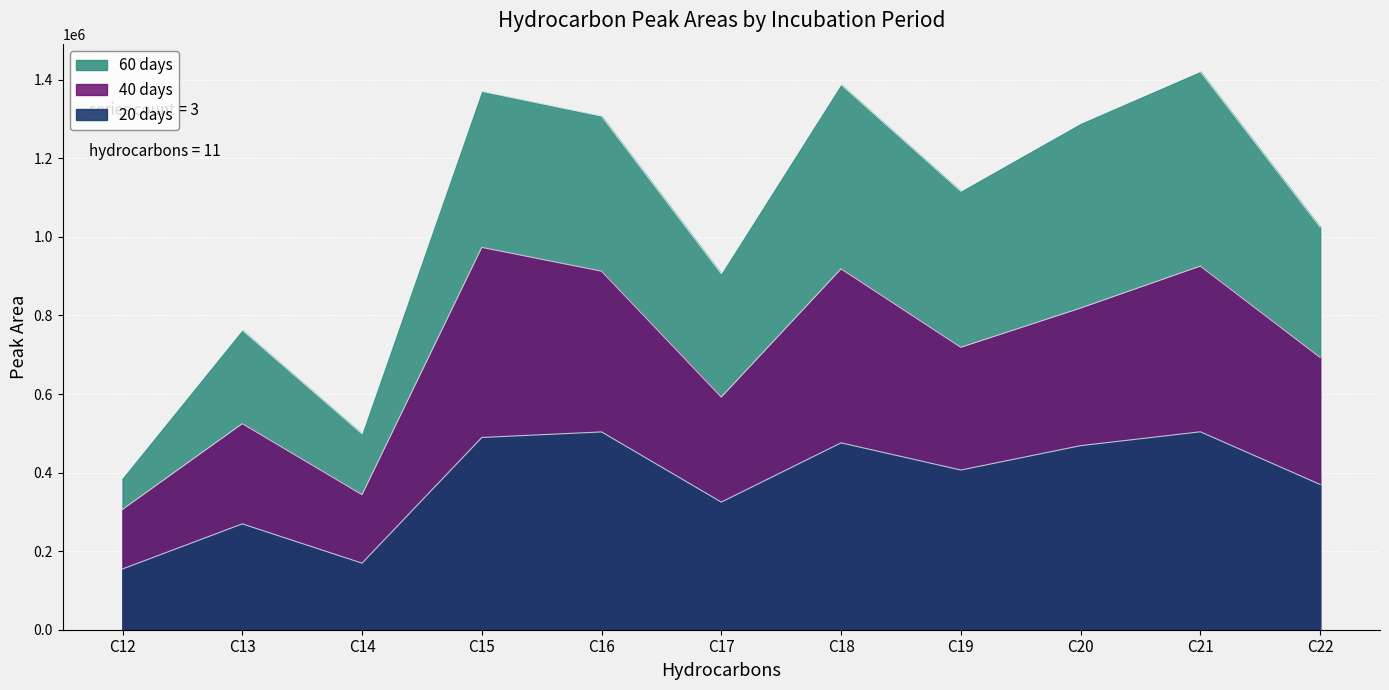

What is the highest value of the 20 days series?

503784